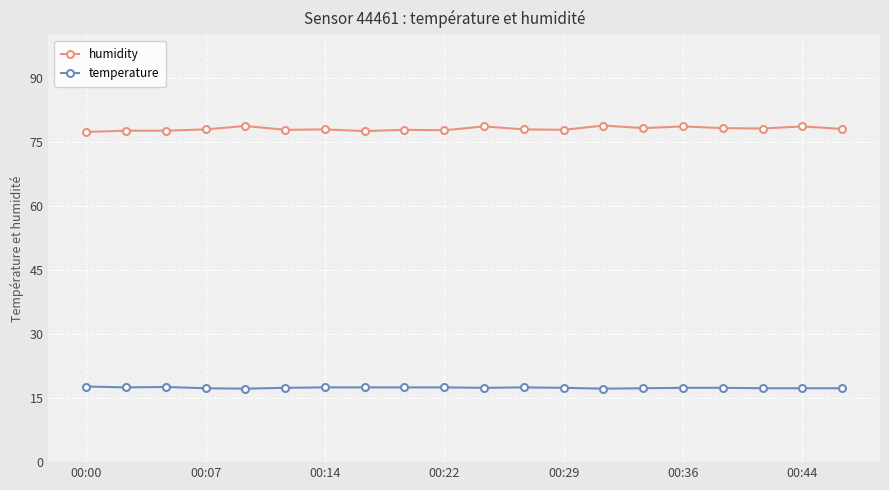

What is the smallest value displayed?

17.2